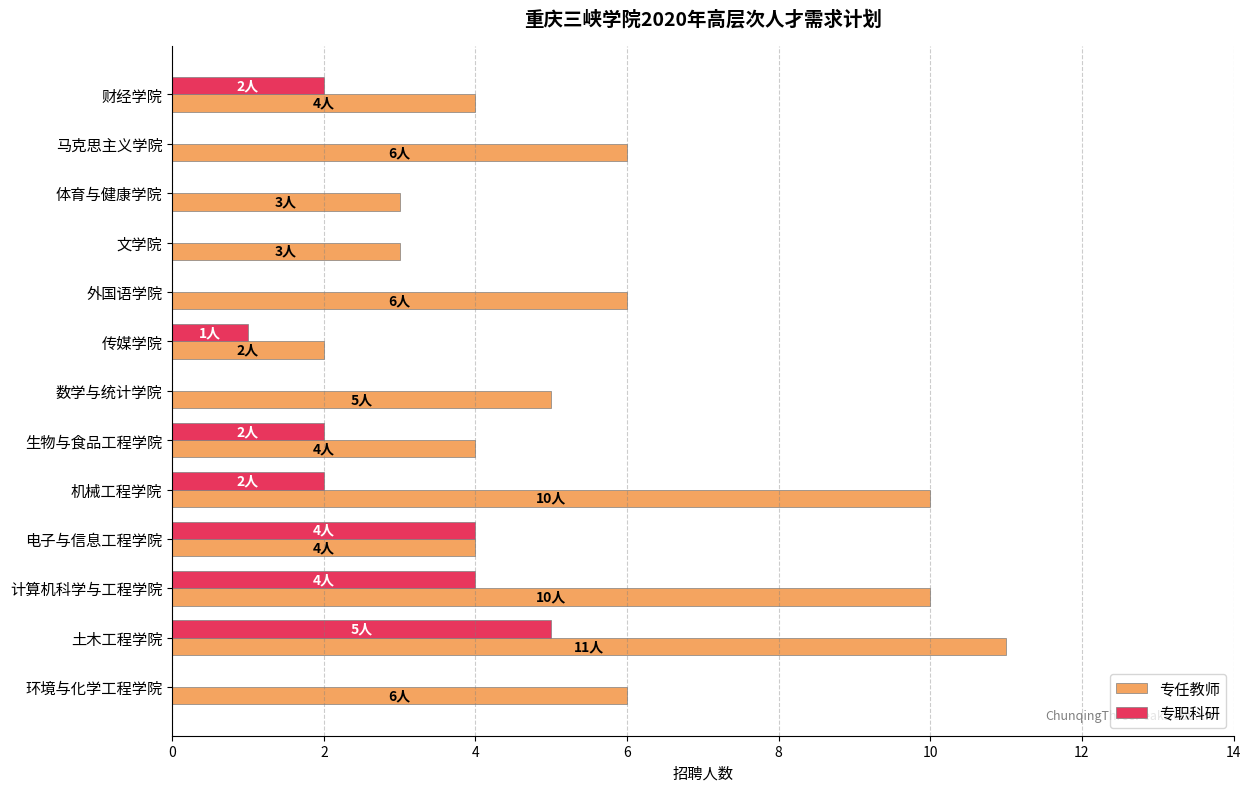

Is it true that 专职科研 equals 0 at 体育与健康学院?

True